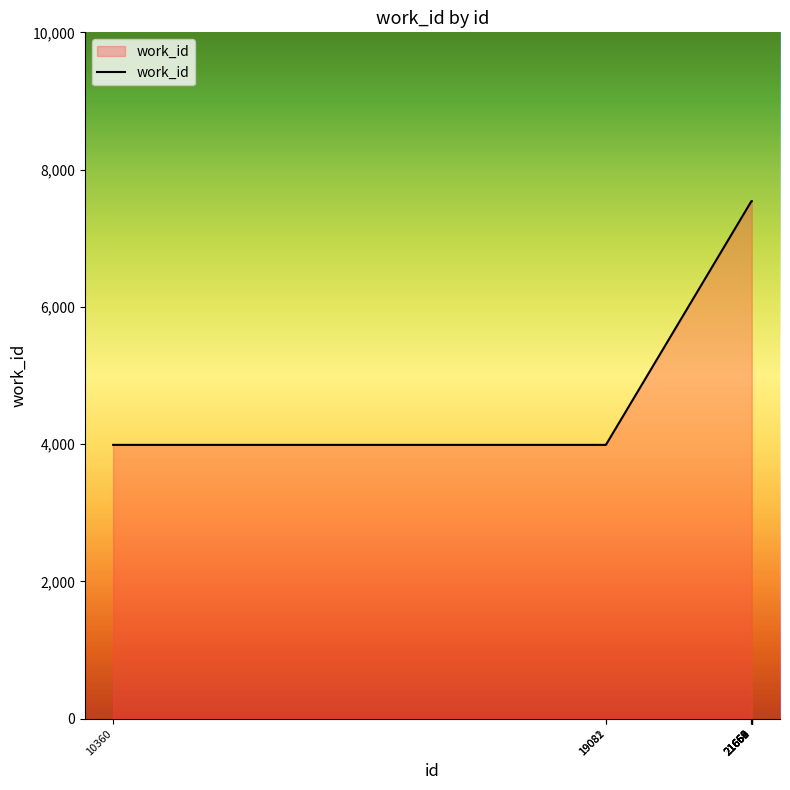

What is the greatest value displayed?

7540